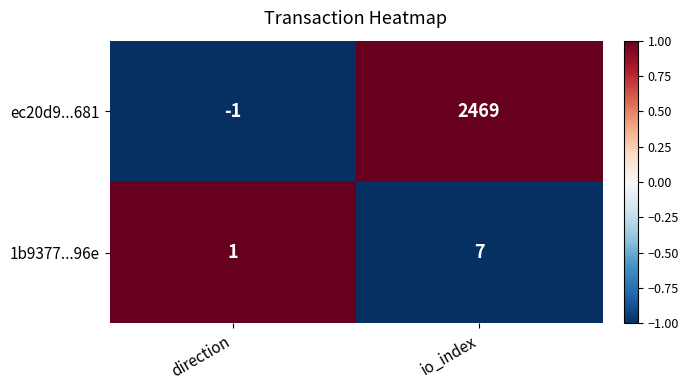

What is the difference between the highest and lowest values at direction?

2